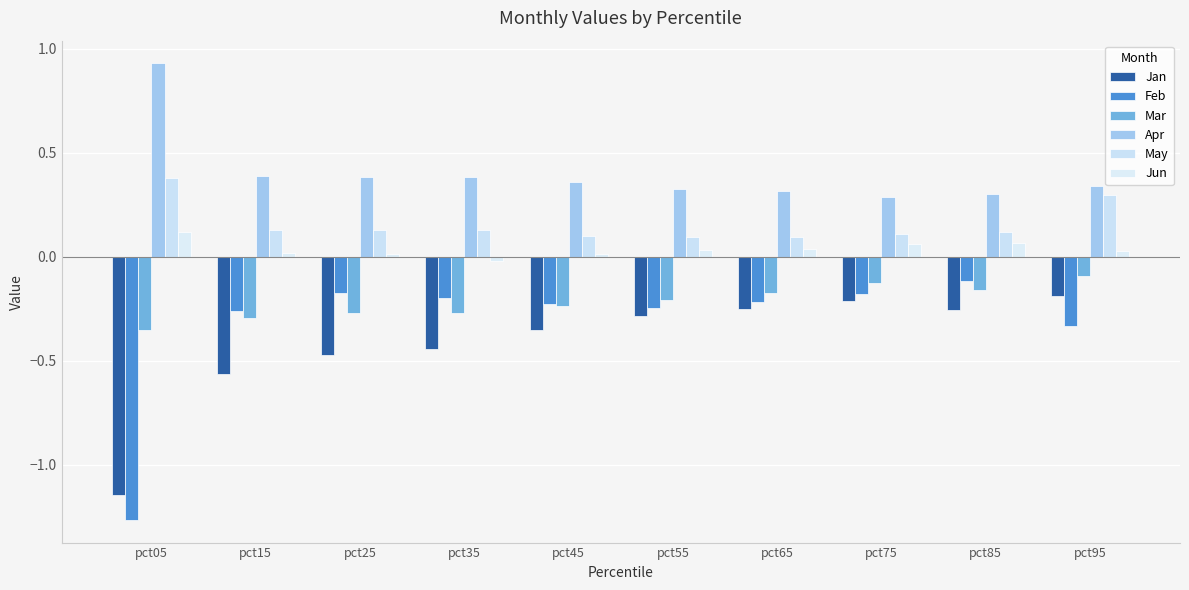

What is the difference between the maximum and second lowest values in the Mar series?

0.2